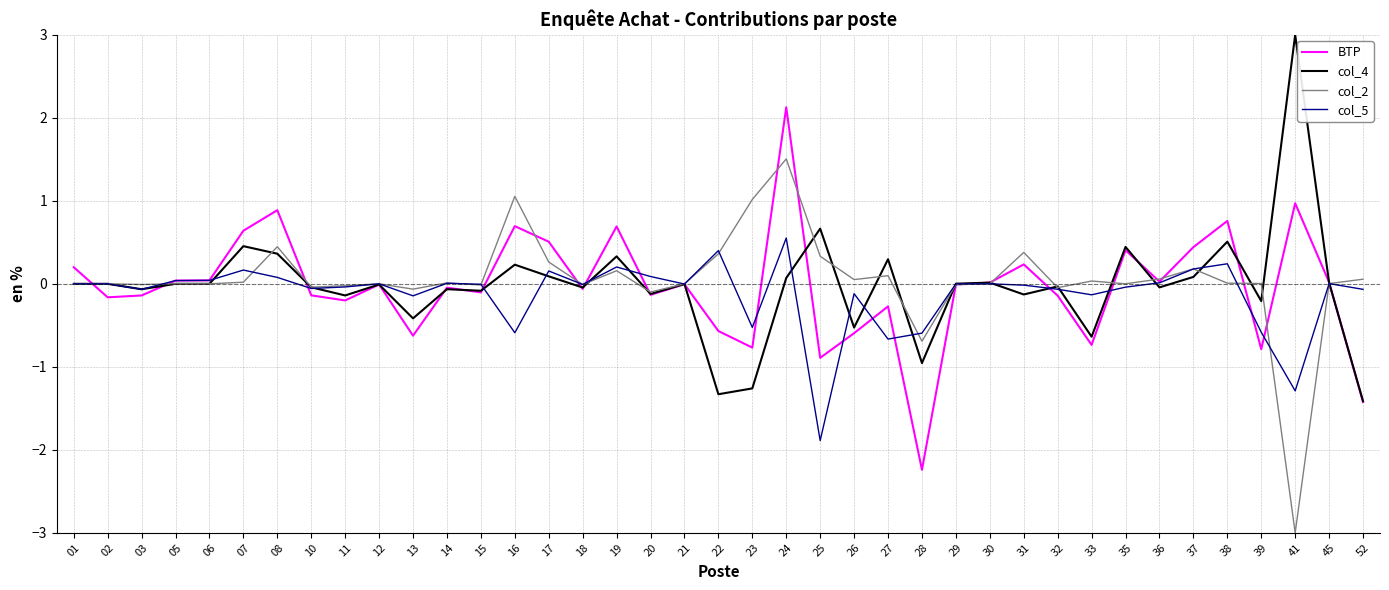

The value of col_5 at 02 is 1.4. True or false?

False